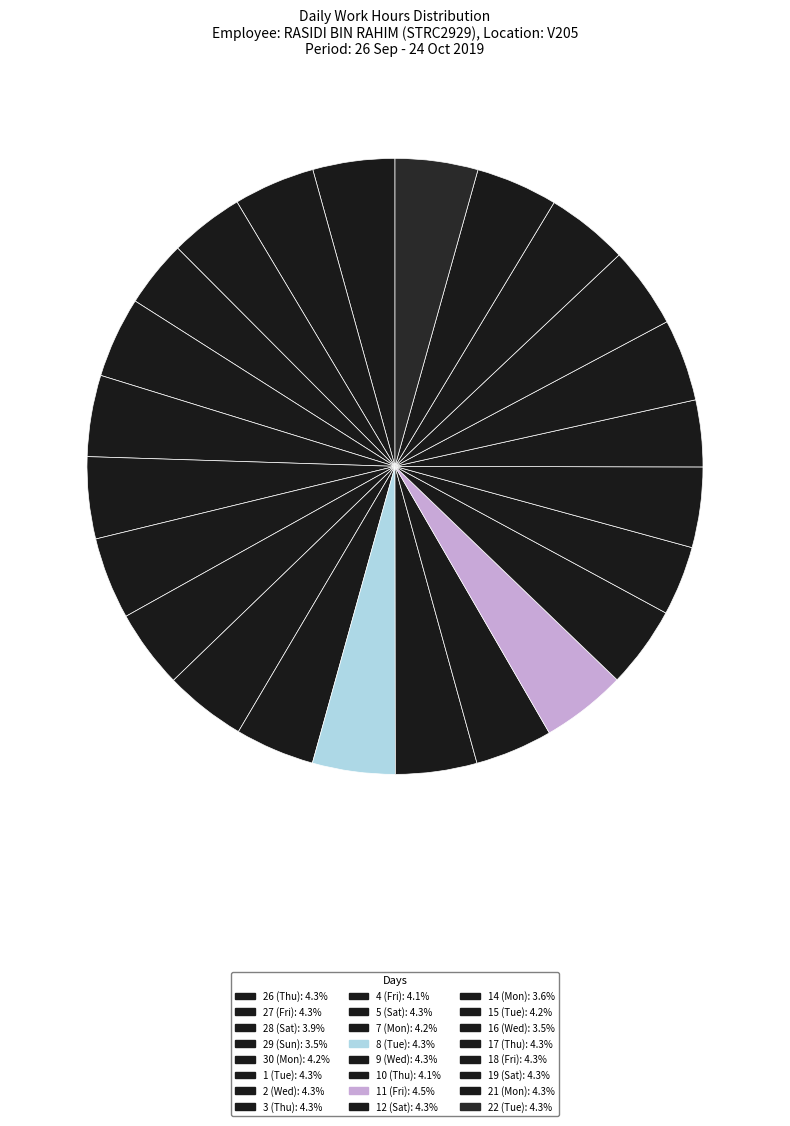

Count the number of slices in the pie.

24